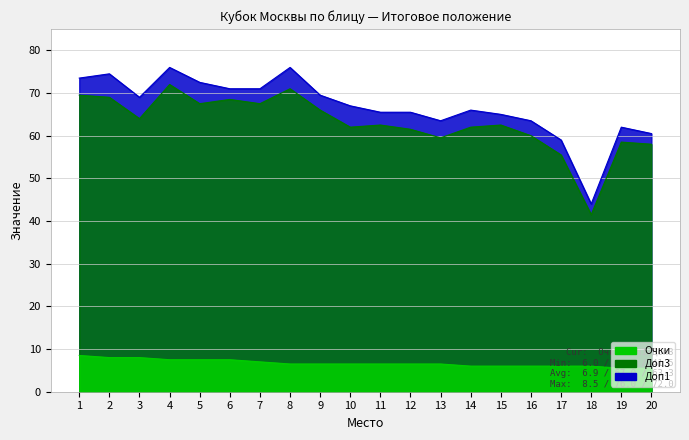

True or false: Очки and Доп3 intersect in this chart.

False